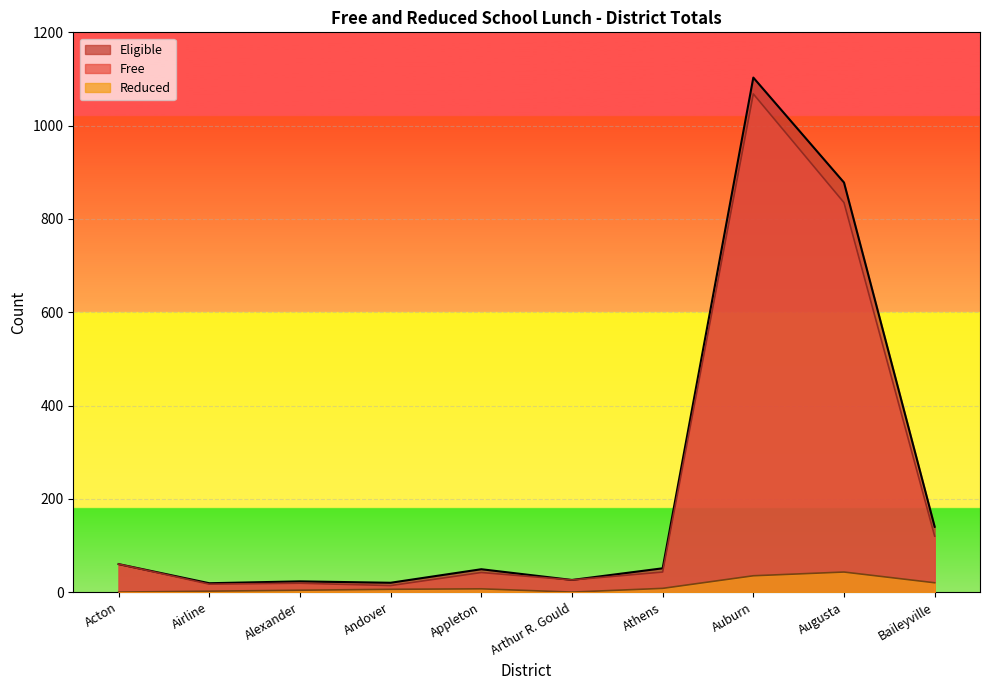

The Eligible series shows 583 at Augusta. True or false?

False